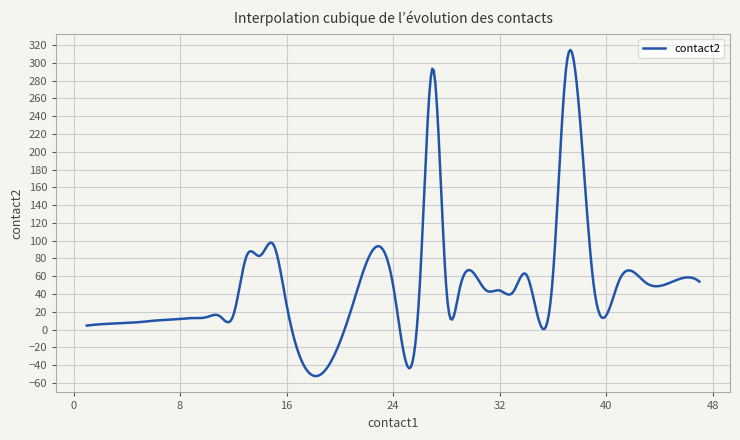

What is the greatest value displayed?

314.5